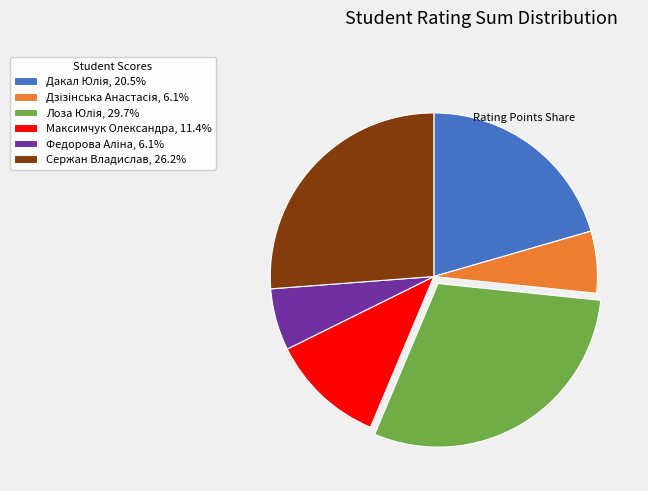

Does Сержан Владислав, 26.2% account for over 50% of the chart?

No